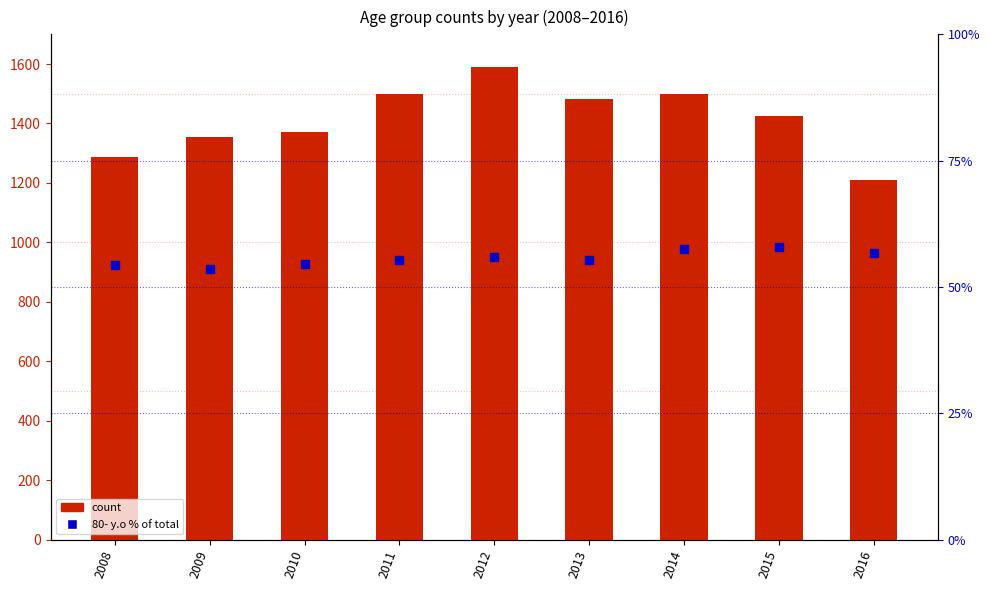

Between 2012 and 2013, which series saw the biggest shift?

total count